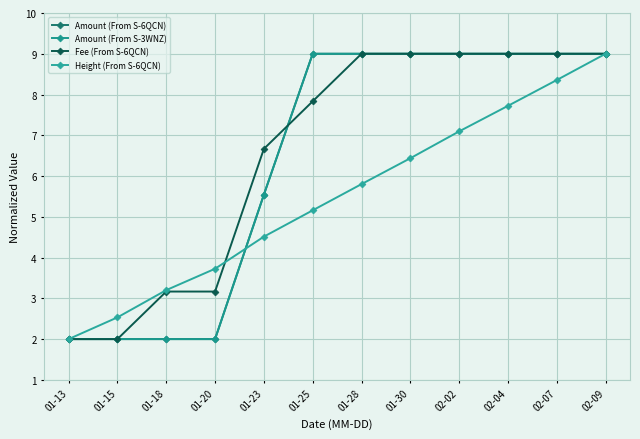

What is the label of the 11th point from the left?

02-07